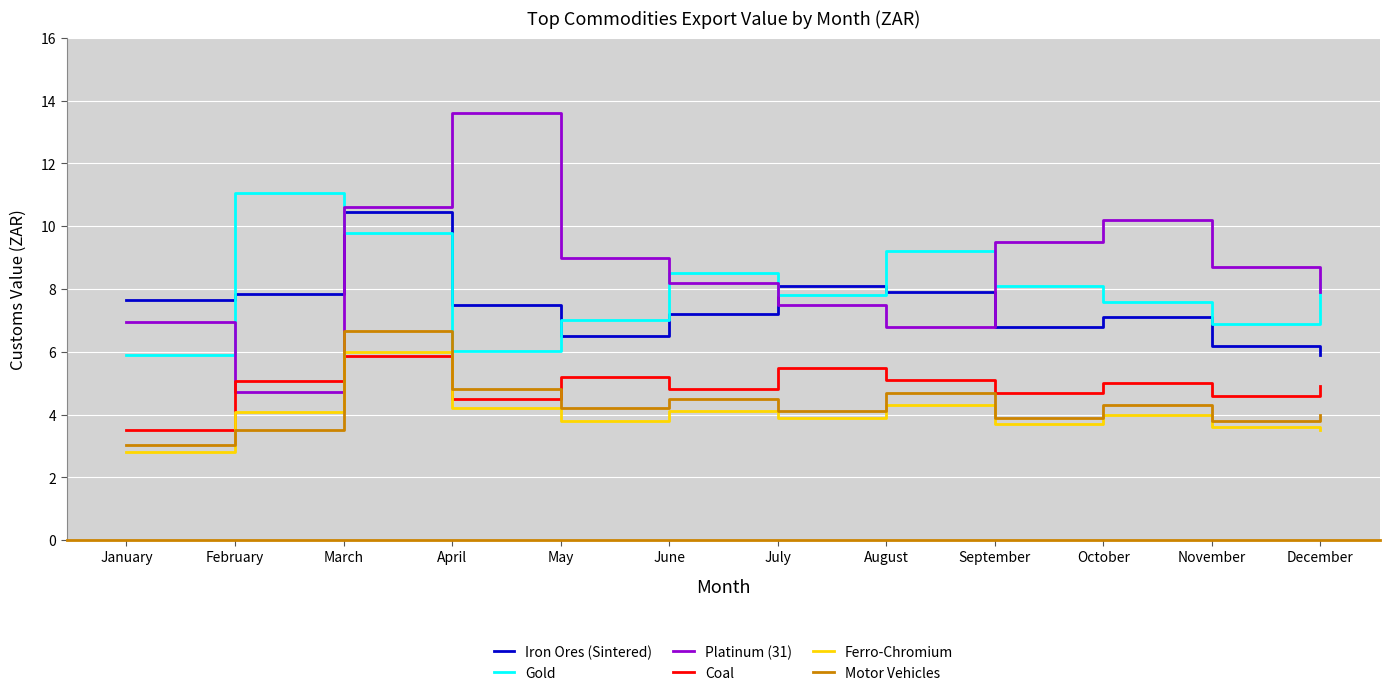

Reading left to right, extract all data points from this chart.

Iron Ores (Sintered): January=7.7	February=7.8	March=10.5	April=7.5	May=6.5	June=7.2	July=8.1	August=7.9	September=6.8	October=7.1	November=6.2	December=5.9
Gold: January=5.9	February=11.1	March=9.8	April=6.0	May=7.0	June=8.5	July=7.8	August=9.2	September=8.1	October=7.6	November=6.9	December=8.3
Platinum (31): January=6.9	February=4.7	March=10.6	April=13.6	May=9.0	June=8.2	July=7.5	August=6.8	September=9.5	October=10.2	November=8.7	December=7.9
Coal: January=3.5	February=5.1	March=5.9	April=4.5	May=5.2	June=4.8	July=5.5	August=5.1	September=4.7	October=5.0	November=4.6	December=4.9
Ferro-Chromium: January=2.8	February=4.1	March=6.0	April=4.2	May=3.8	June=4.1	July=3.9	August=4.3	September=3.7	October=4.0	November=3.6	December=3.5
Motor Vehicles: January=3.0	February=3.5	March=6.7	April=4.8	May=4.2	June=4.5	July=4.1	August=4.7	September=3.9	October=4.3	November=3.8	December=4.0